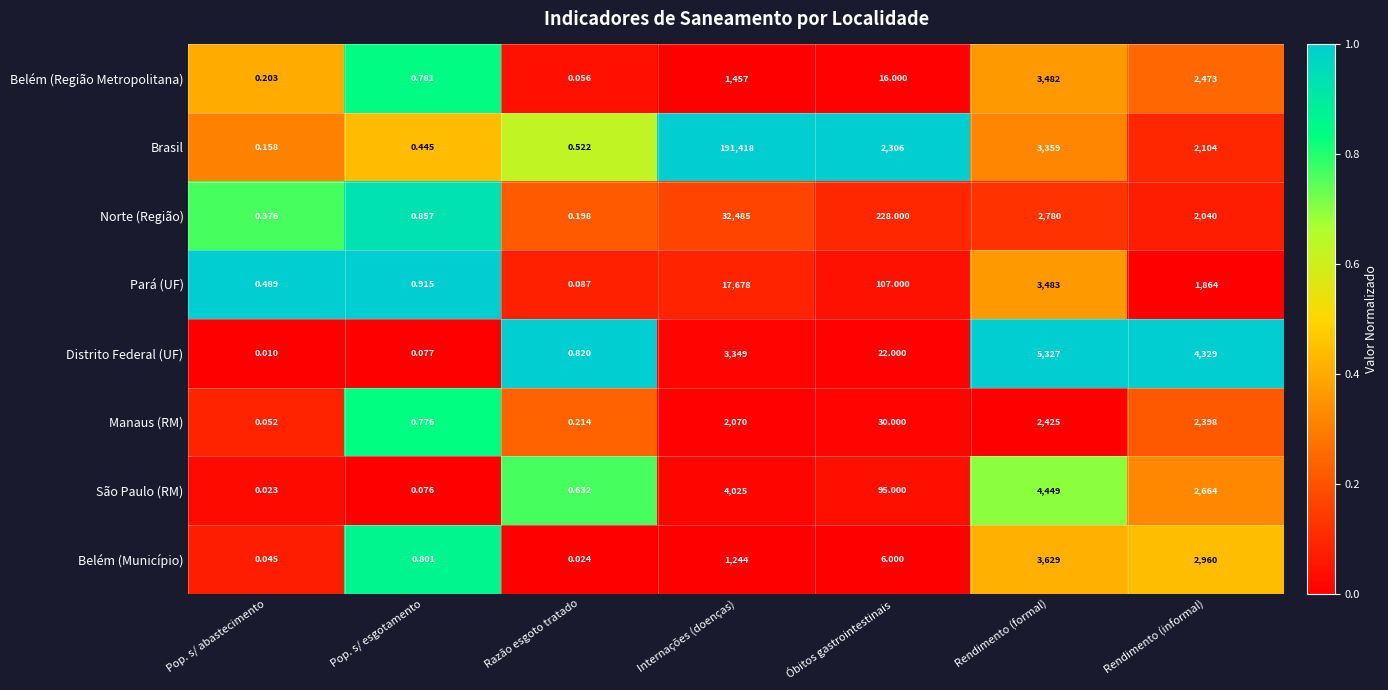

Which series has the largest range (max minus min)?

Brasil